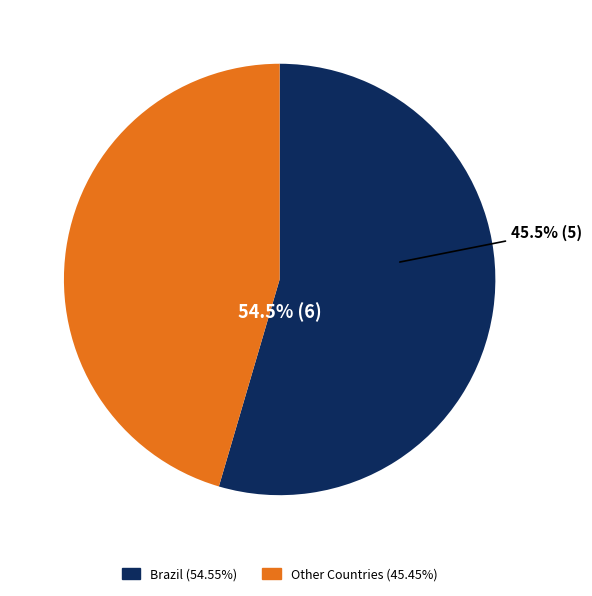

Which has a higher value, Other or Brazil?

Brazil